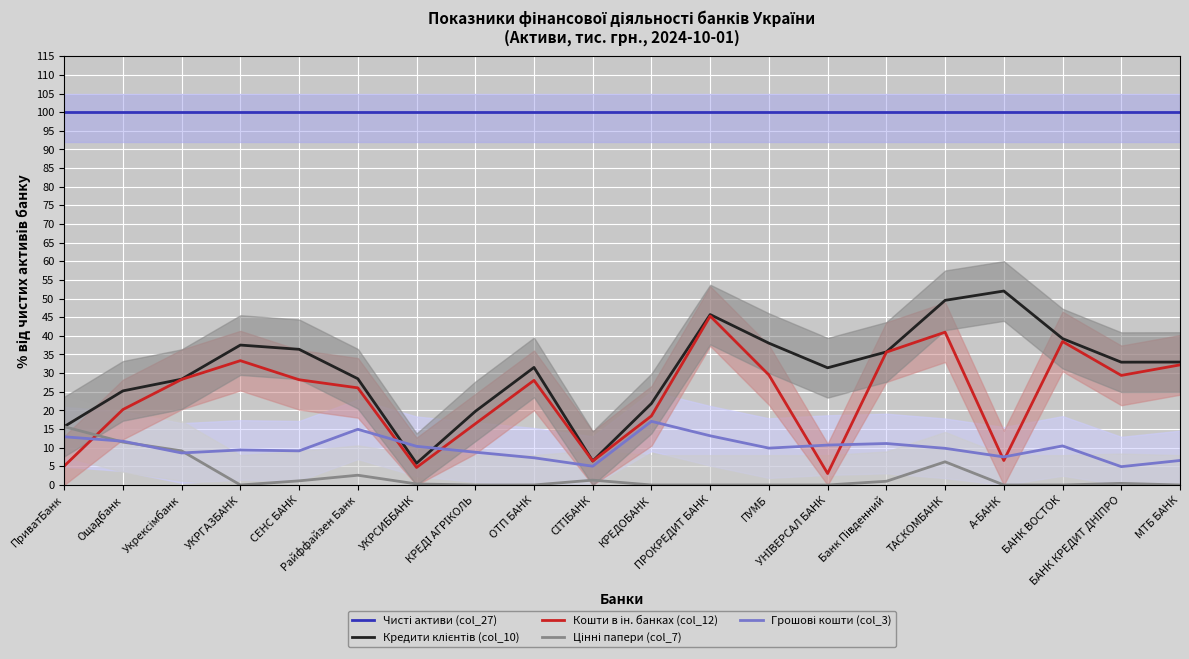

True or false: Кредити клієнтів (col_10) and Чисті активи (col_27) cross at least once.

False